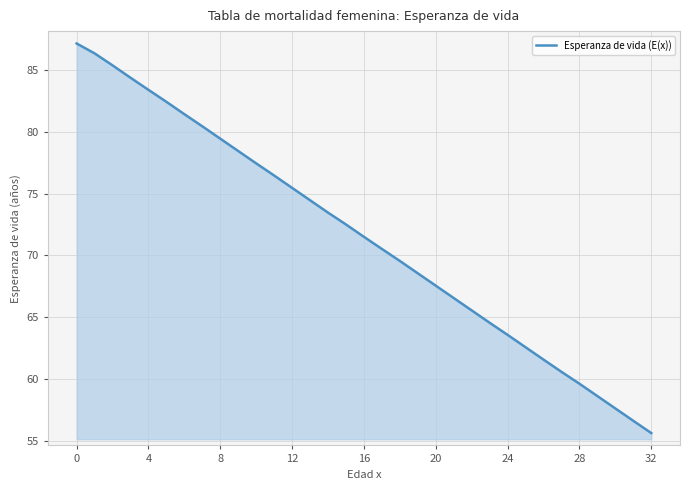

What is the smallest value displayed?

55.6